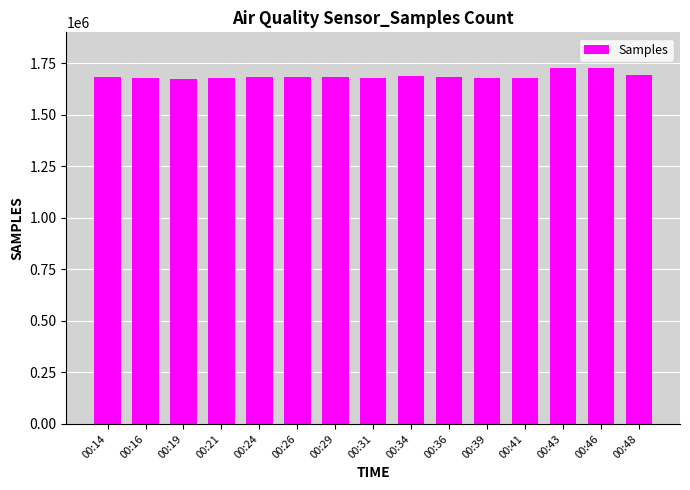

What is the value of the 8th bar from the left?

1679974